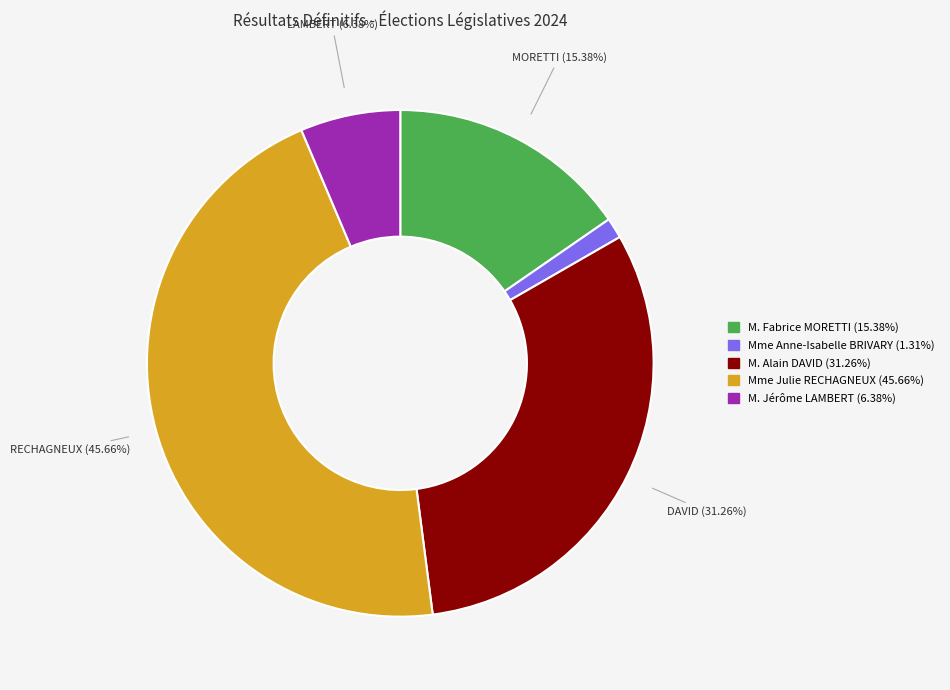

What percentage is the Mme Julie RECHAGNEUX slice, to the nearest percent?

46%